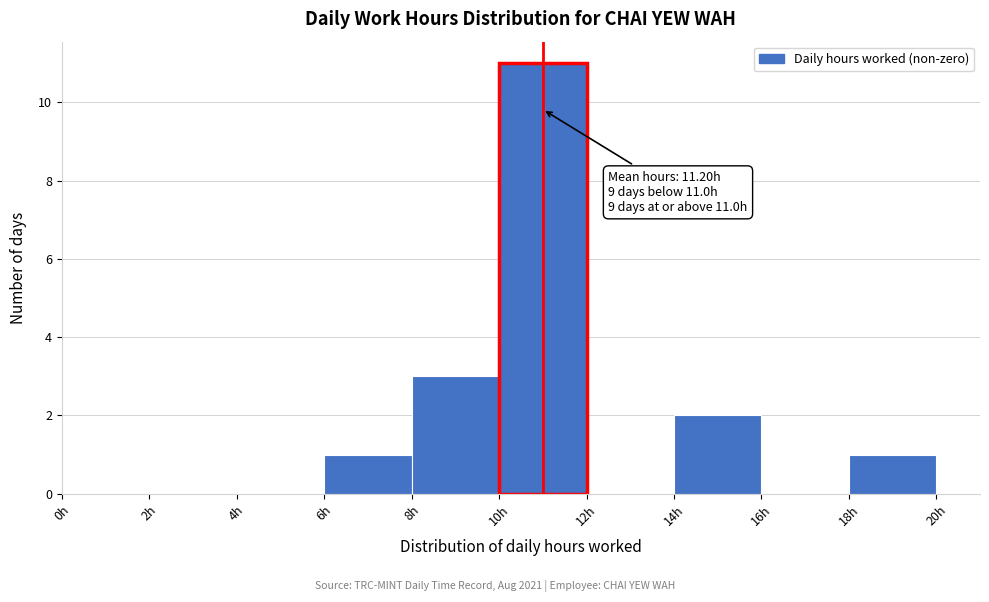

Over which range of the x-axis is the bar tallest?

10 to 12